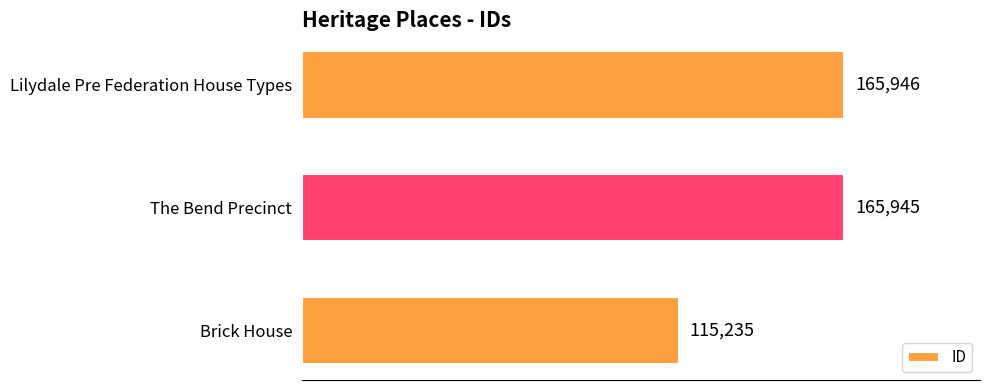

What is the change in value from Brick House to The Bend Precinct?

+50710